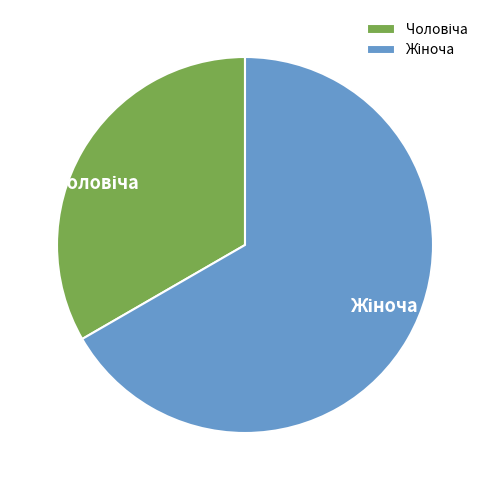

Does any single category account for the majority?

Yes